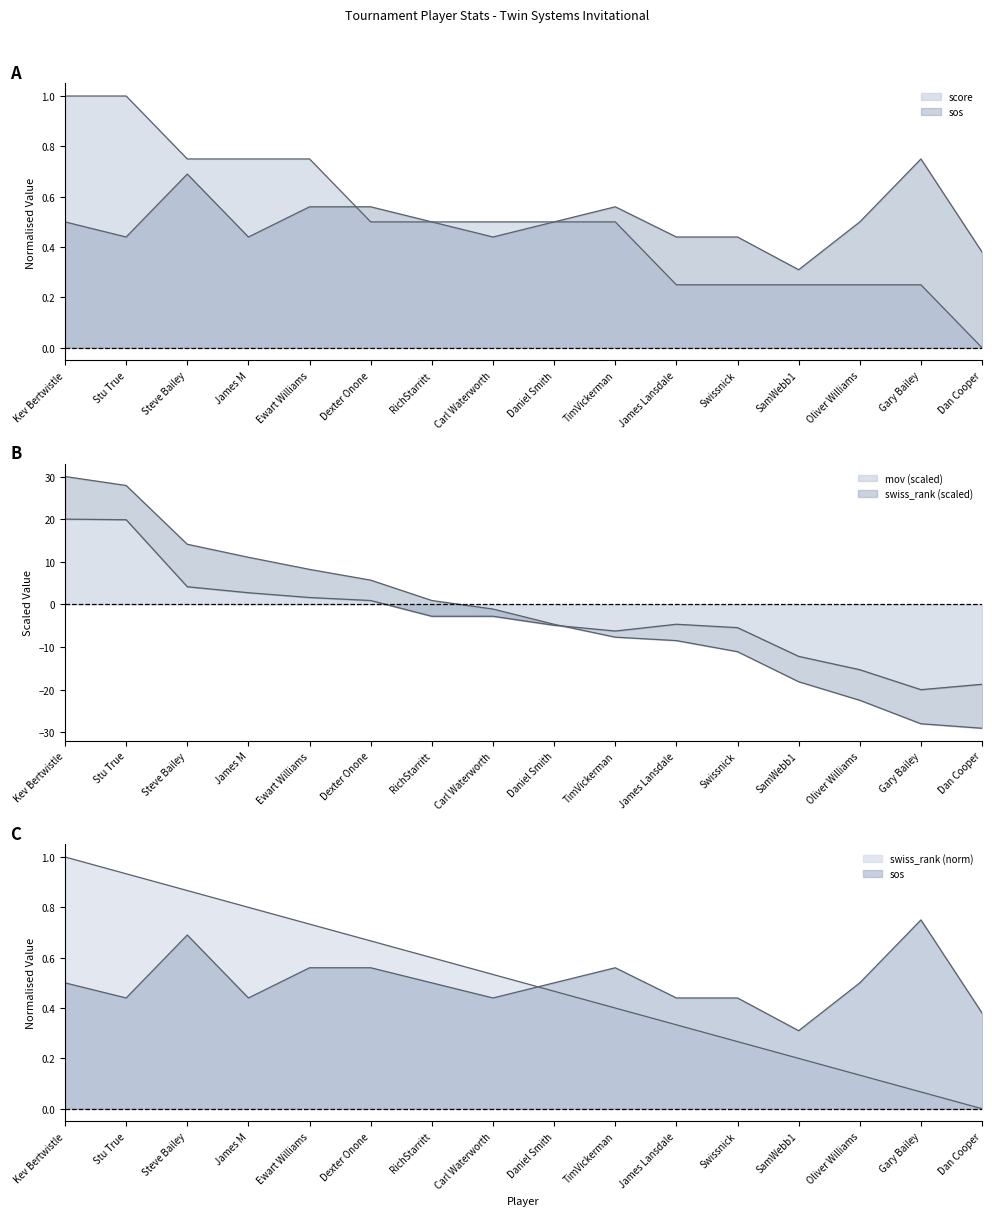

Which series has the widest spread of values?

mov_norm